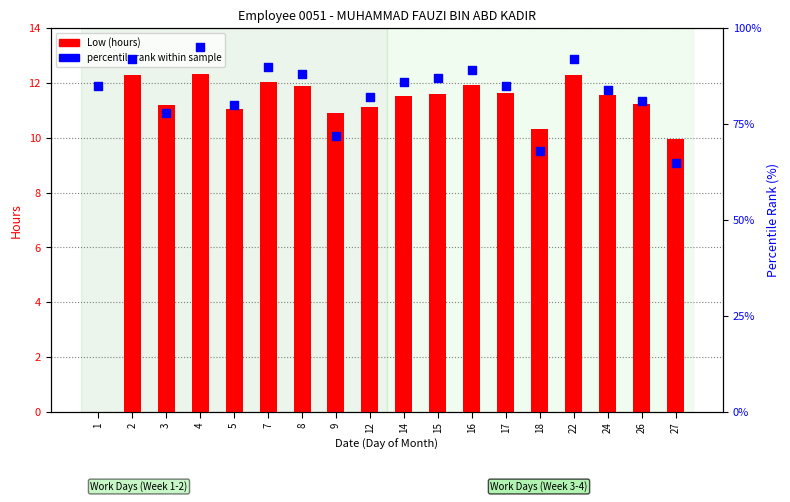

Which series has the largest total across all categories?

percentile rank